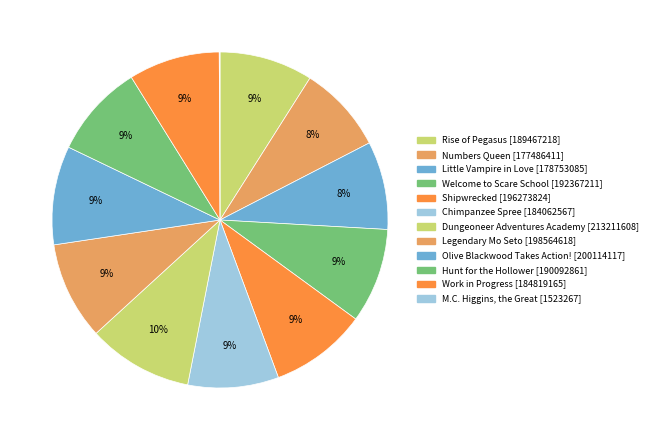

Which slice is the smallest?

M.C. Higgins, the Great